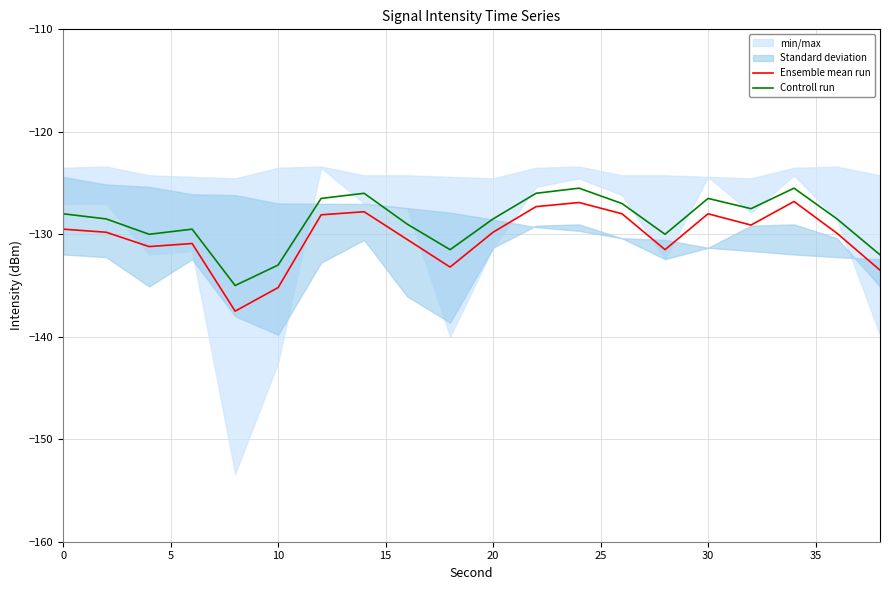

What is the difference between the maximum and minimum values in the Ensemble mean run series?

10.7